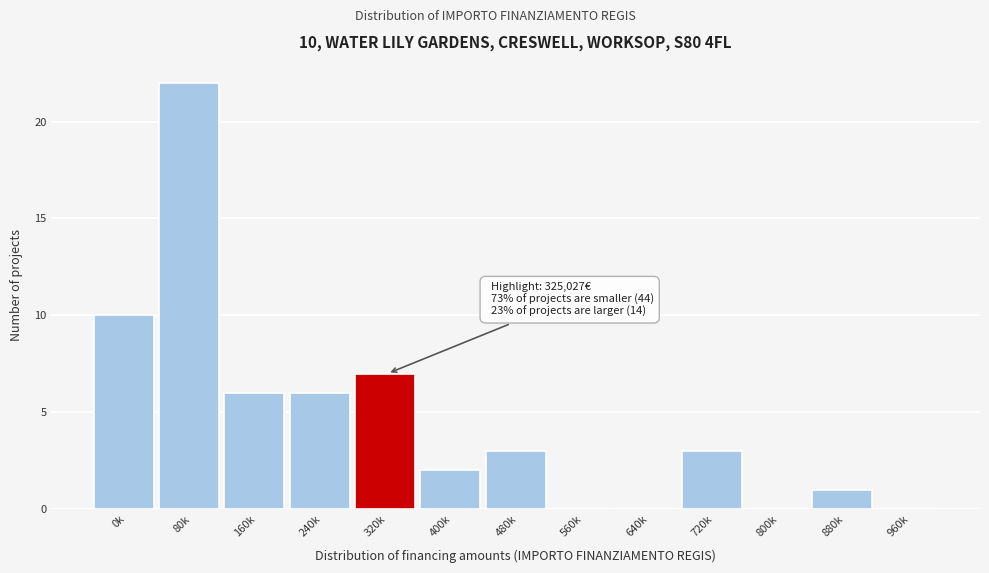

Reading left to right, transcribe all the data shown in this chart.

0k=10	80k=22	160k=6	240k=6	320k=7	400k=2	480k=3	560k=0	640k=0	720k=3	800k=0	880k=1	960k=0